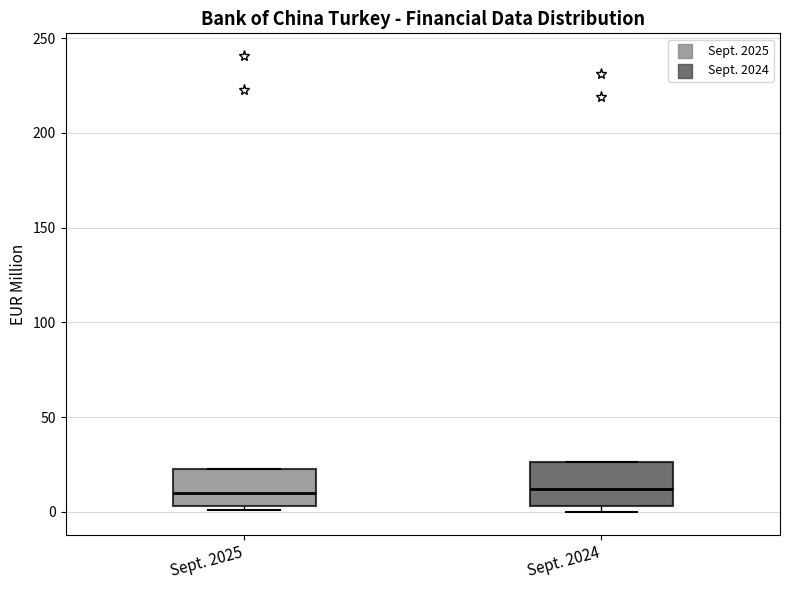

Where is the lower edge of the box for Sept. 2024 on the y-axis? The values are not printed on the chart, so give them approximately, as read against the axis.

5